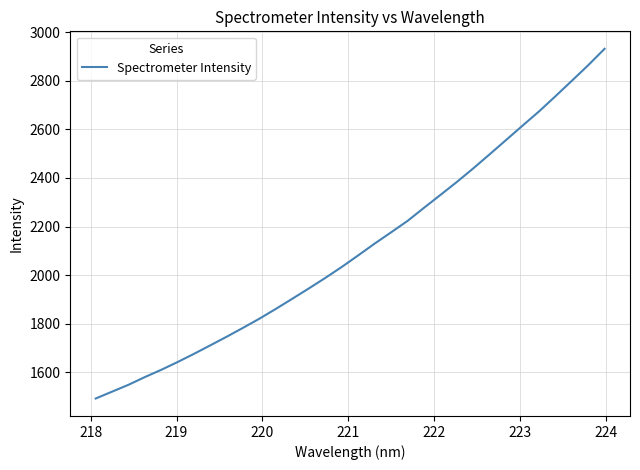

What is the greatest value displayed?

2932.1